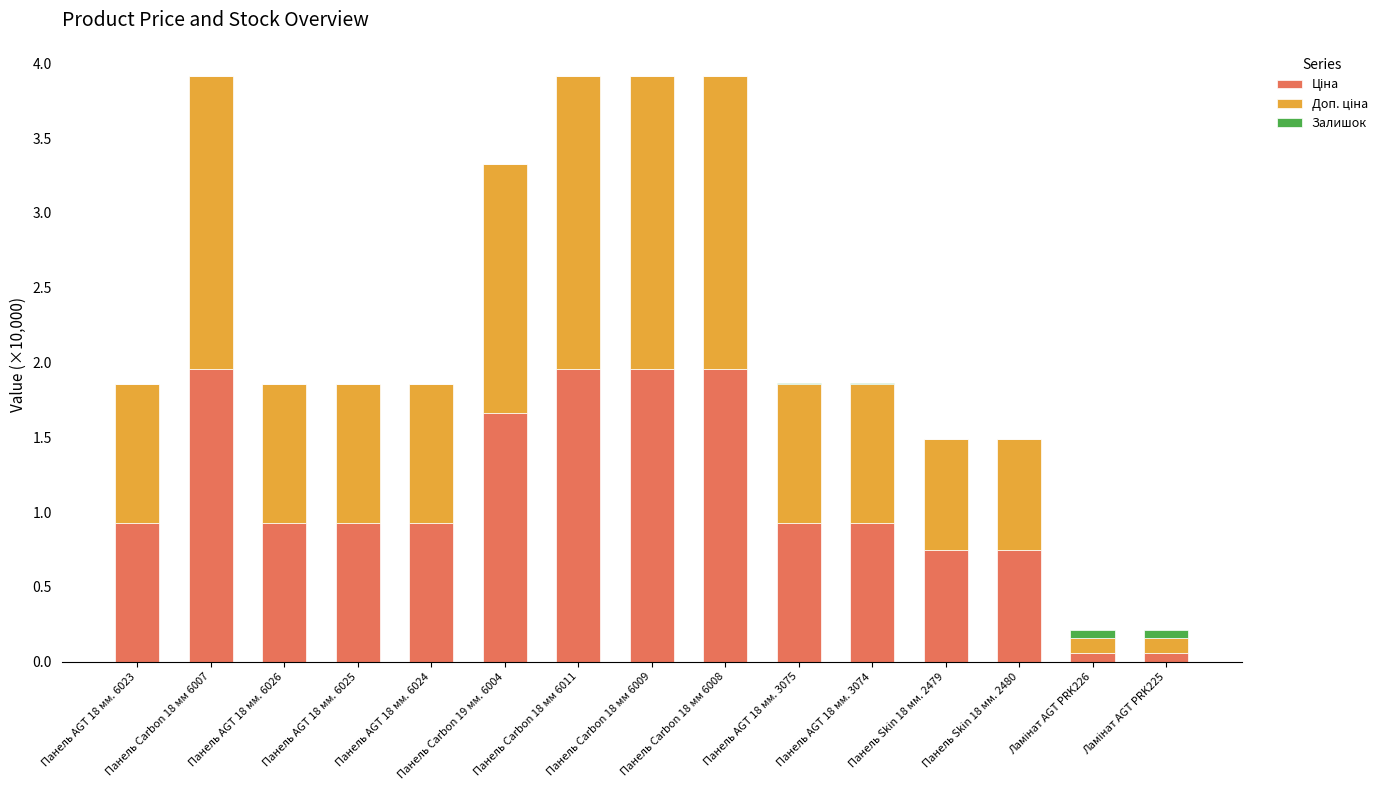

How many categories are shown in the chart?

15